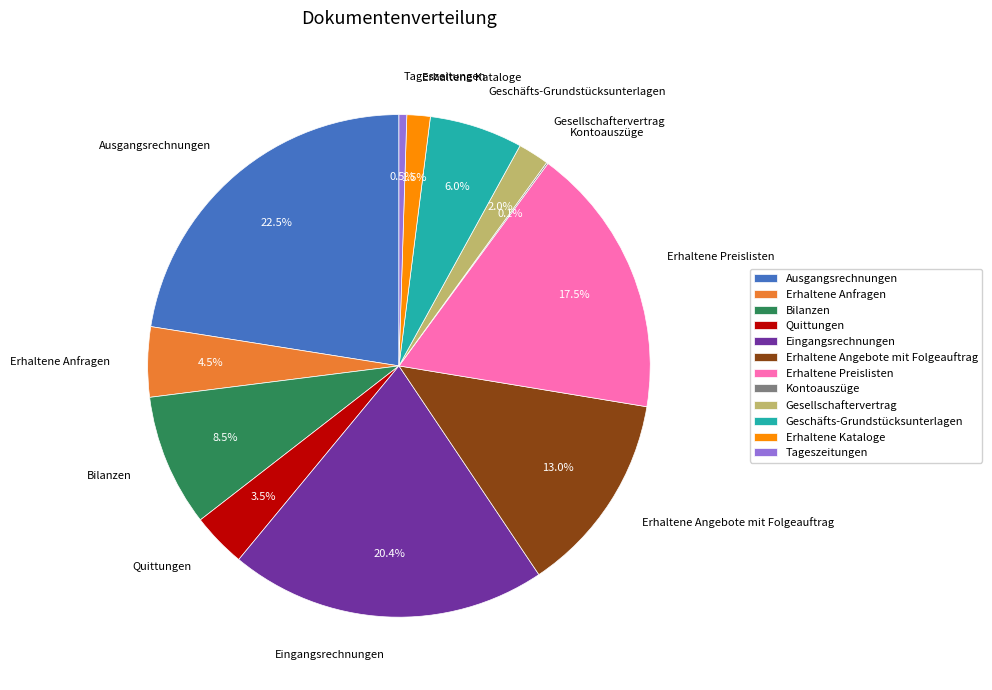

What is the largest slice in the pie chart?

Ausgangsrechnungen